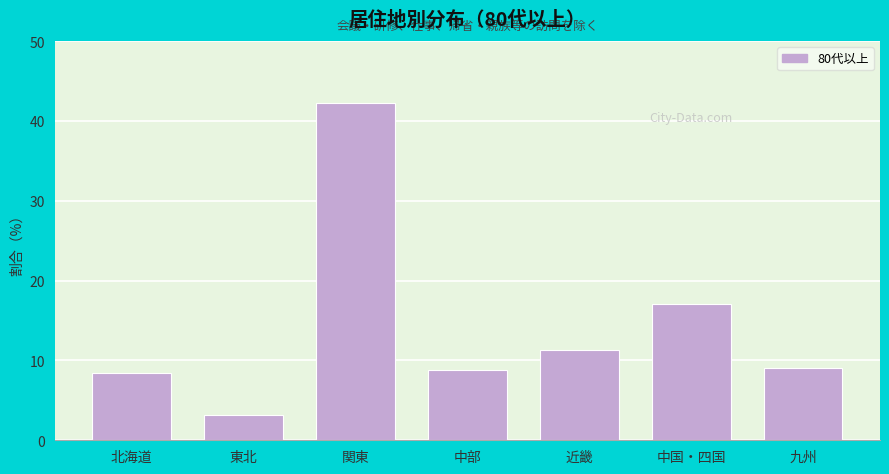

Reading left to right, what are all the values shown in this chart?

北海道=8.4	東北=3.1	関東=42.2	中部=8.8	近畿=11.4	中国・四国=17.0	九州=9.0